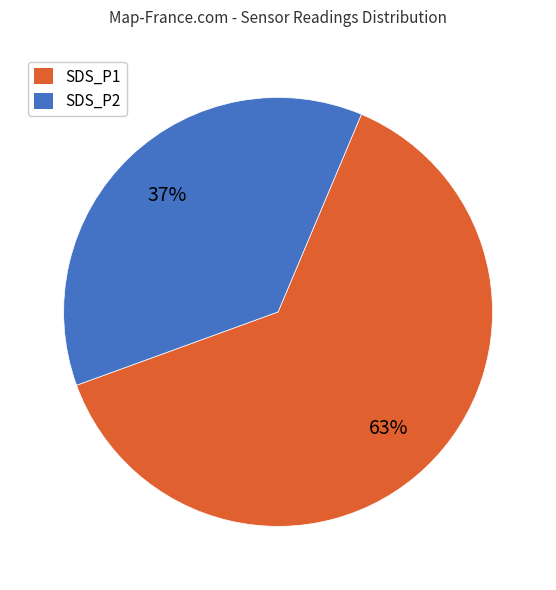

Which slice is the largest?

SDS_P1